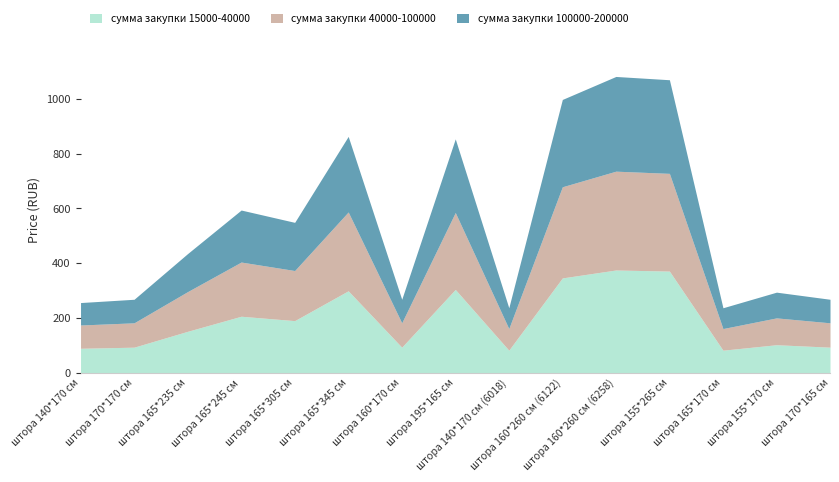

Is the value of сумма закупки 100000-200000 at штора 140*170 см greater than the value of сумма закупки 15000-40000 at штора 165*305 см?

No